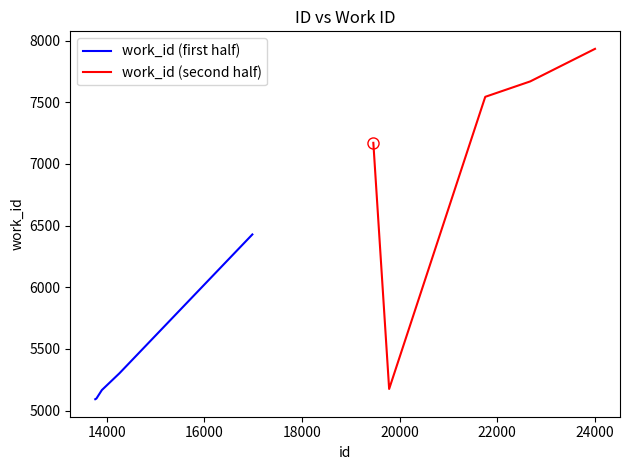

What is the highest value of the work_id (first half) series?

6428